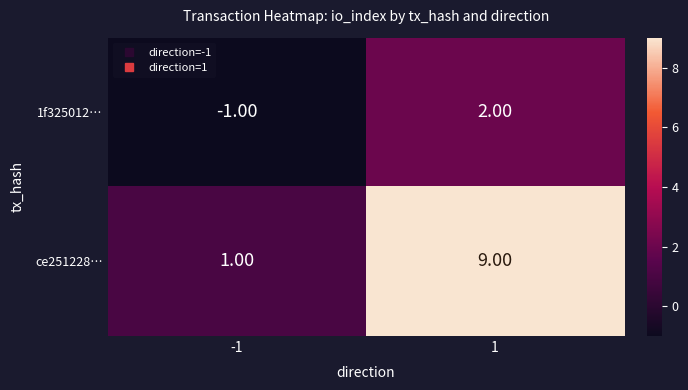

Which series has the largest total across all categories?

ce251228…